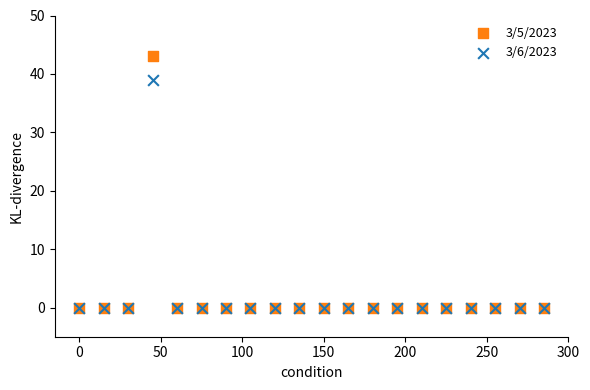

Across all series, what Y value is closest to 21?

39